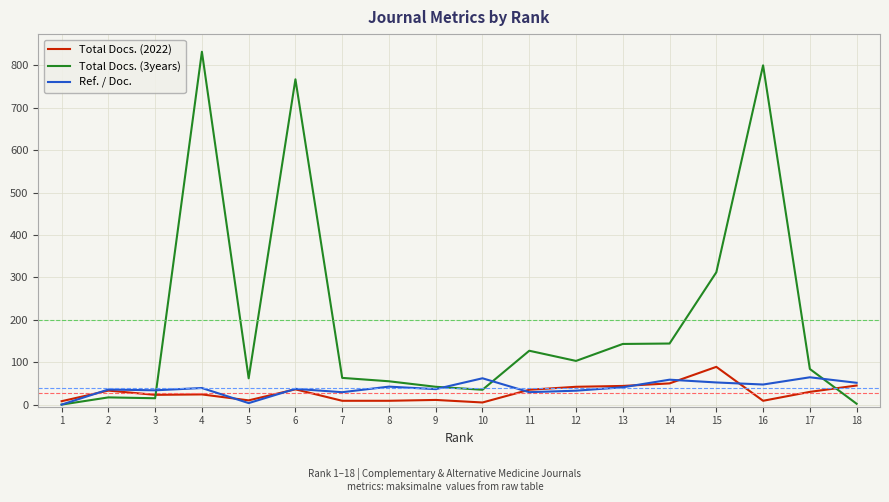

How many lines are shown in the chart?

3